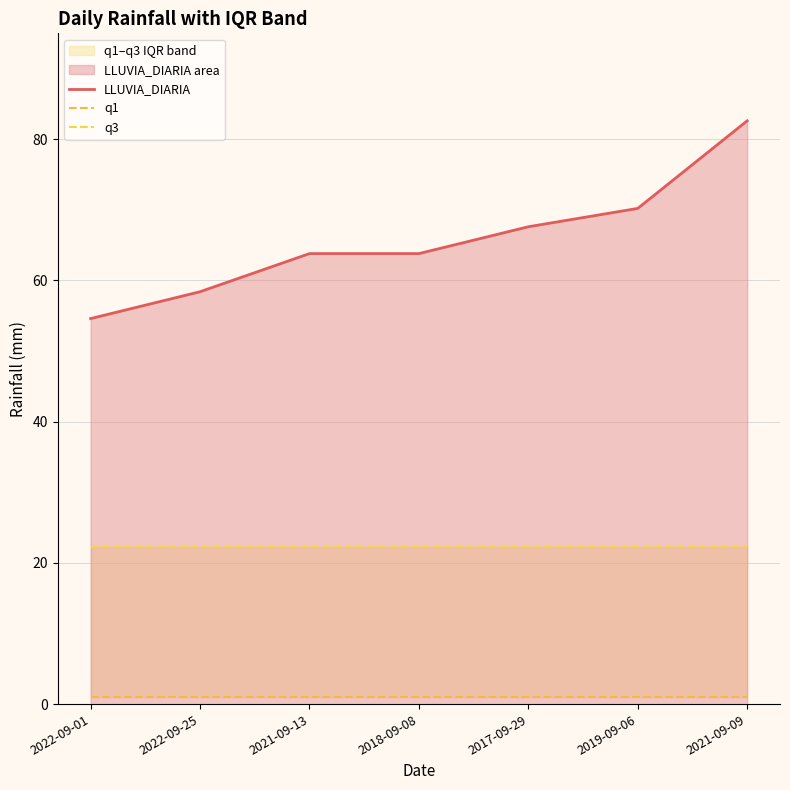

List the labels in order of q3 value, smallest first.

2022-09-01, 2022-09-25, 2021-09-13, 2018-09-08, 2017-09-29, 2019-09-06, 2021-09-09